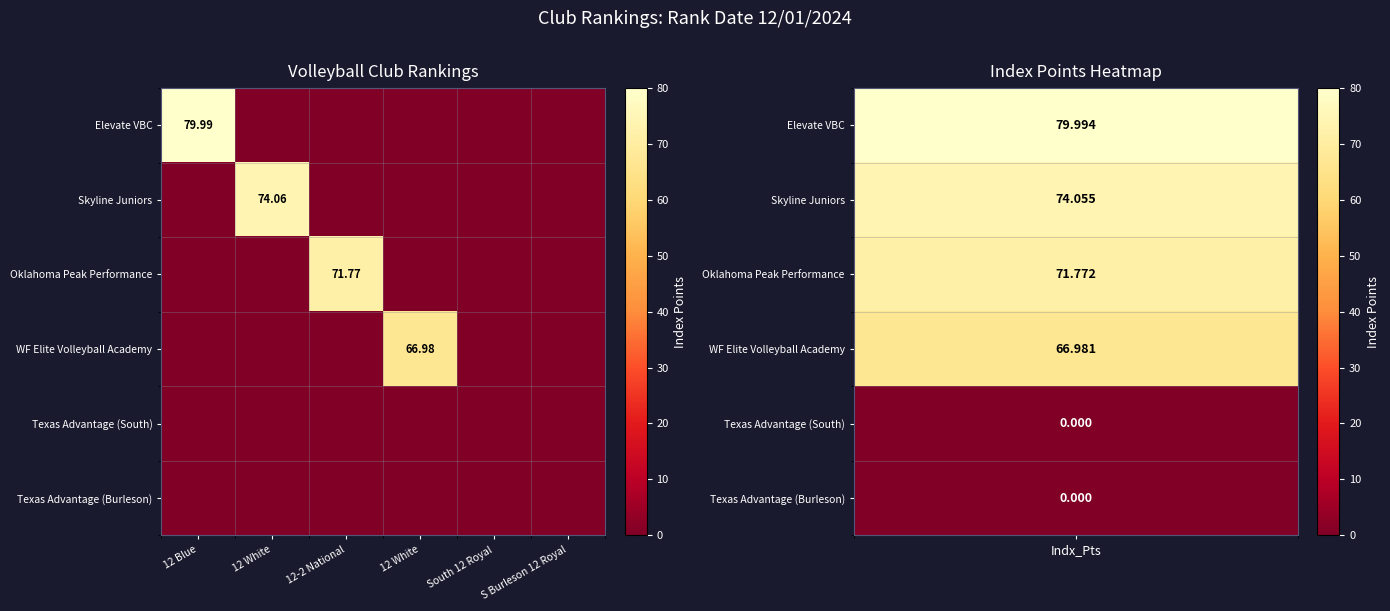

Which category has the highest value across all series?

12 Blue